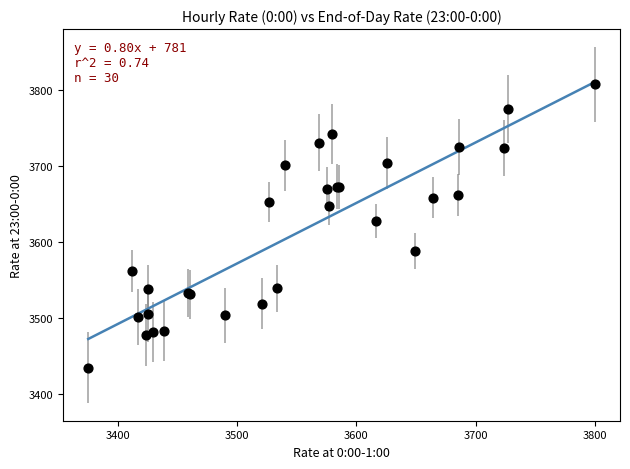

What Y value in the scatter plot is closest to 3621?

3627.5